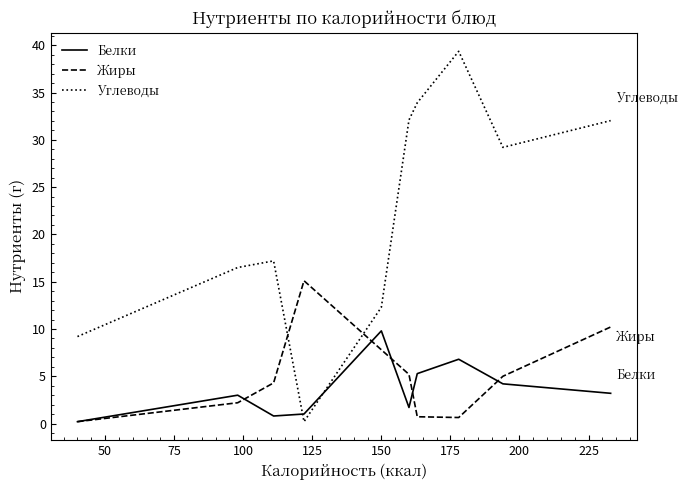

How many intersections are there between Белки and Углеводы?

2